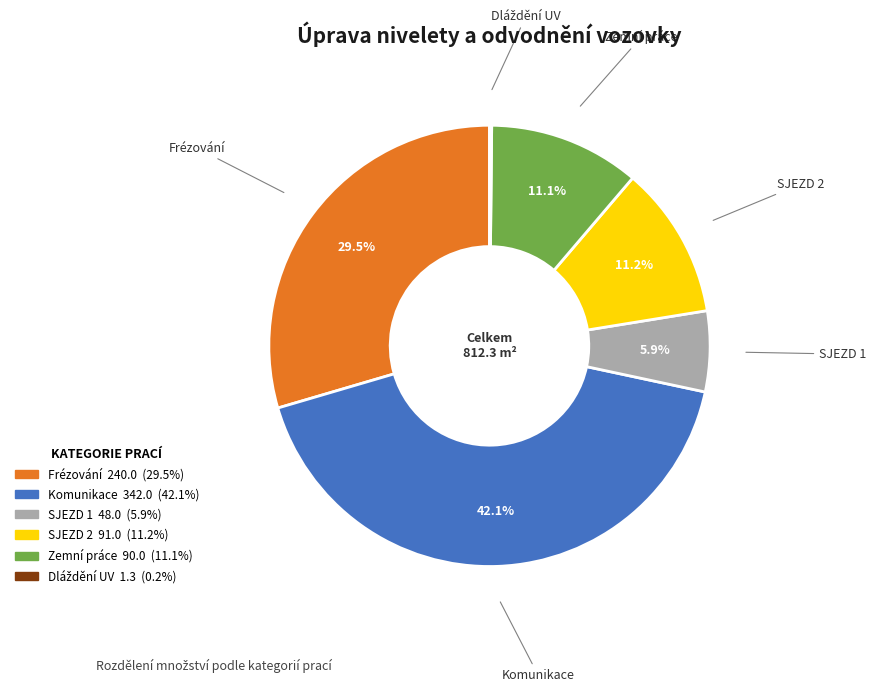

What percentage is NOT represented by SJEZD 1?

94.1%